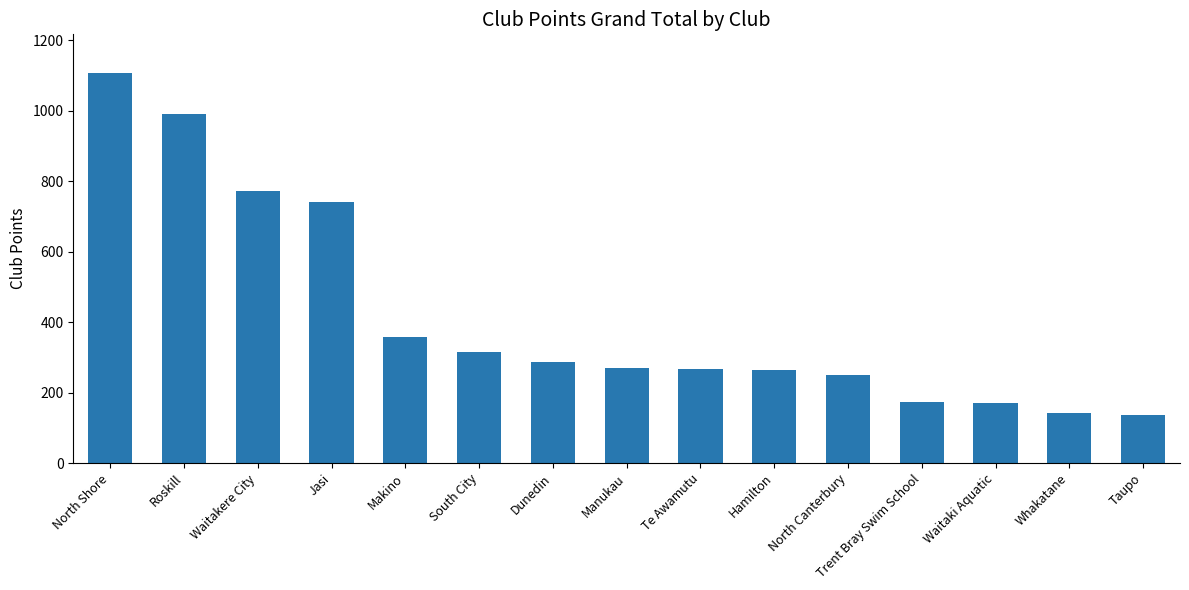

What is the label of the 13th bar from the right?

Waitakere City